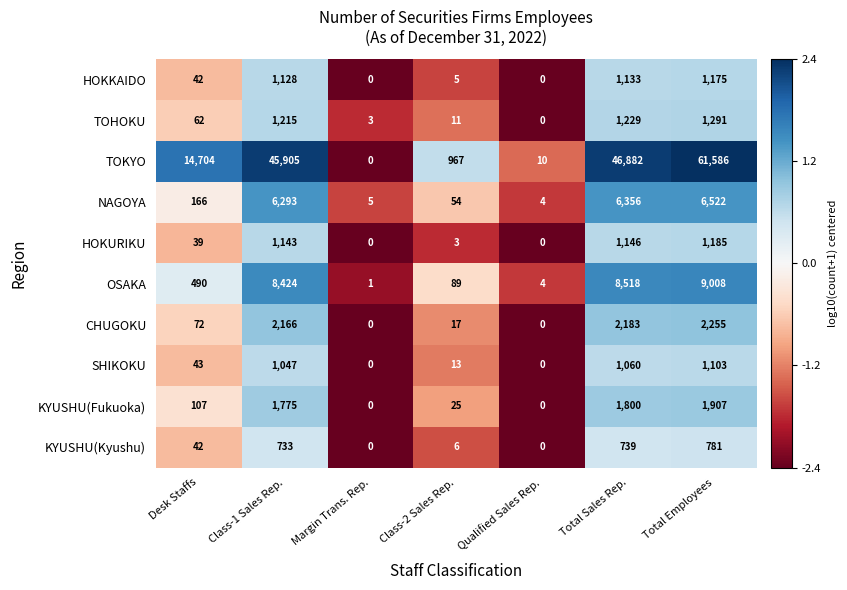

True or false: HOKURIKU has a value of 1 at Class-2 Sales Rep..

False